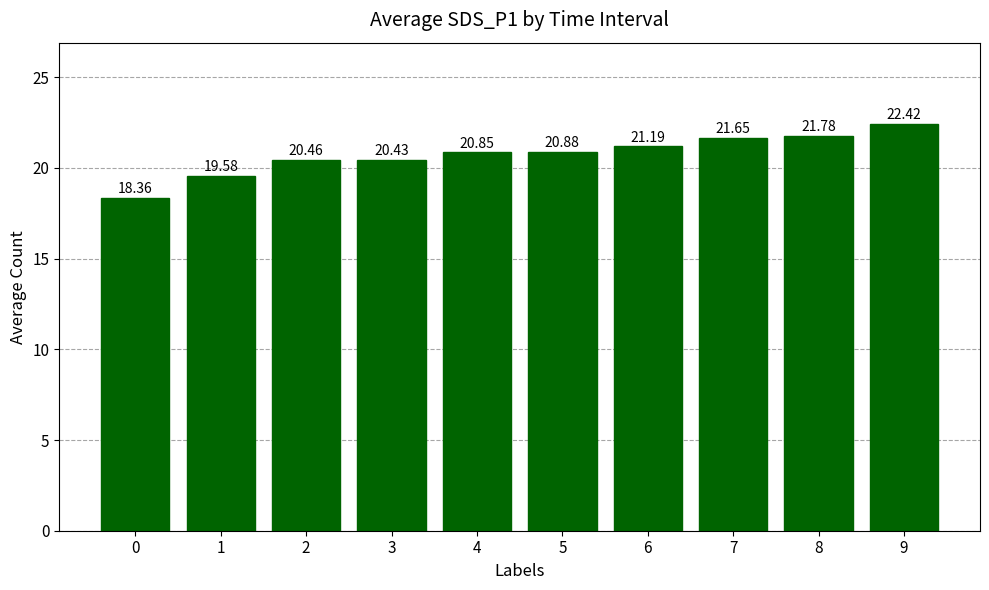

What is the sum of the values at 1 and 6?

40.8